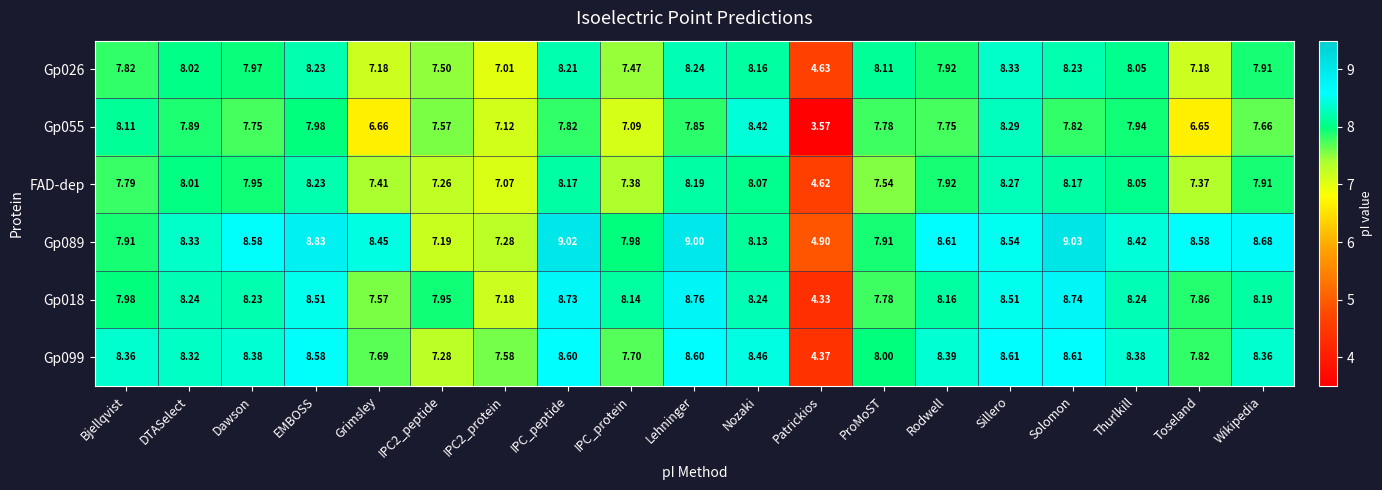

At which category does the chart reach its minimum across all series?

Patrickios